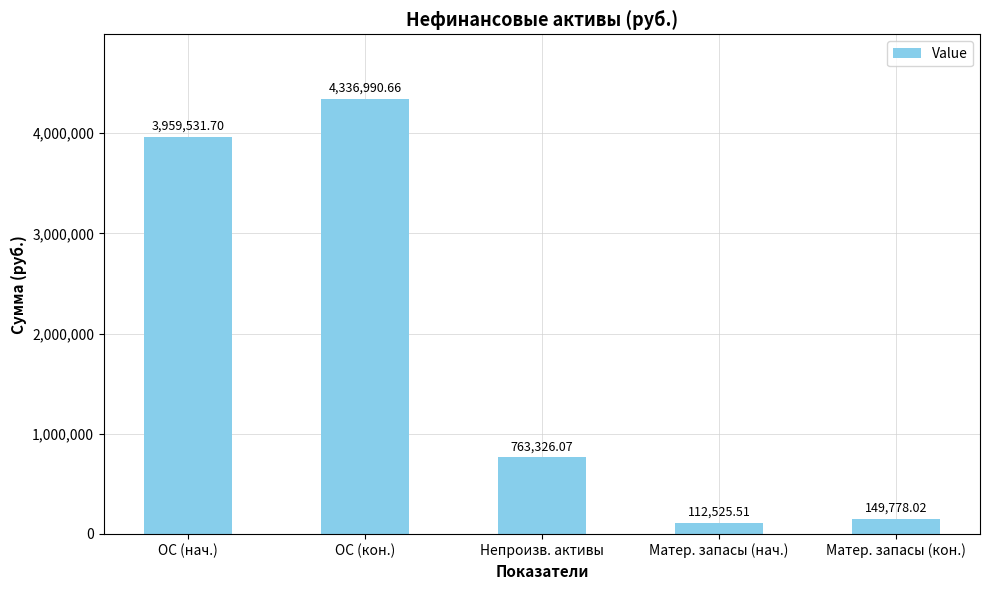

Reading left to right, extract all data points from this chart.

ОС (нач.)=3959531.7	ОС (кон.)=4336990.7	Непроизв. активы=763326.1	Матер. запасы (нач.)=112525.5	Матер. запасы (кон.)=149778.0